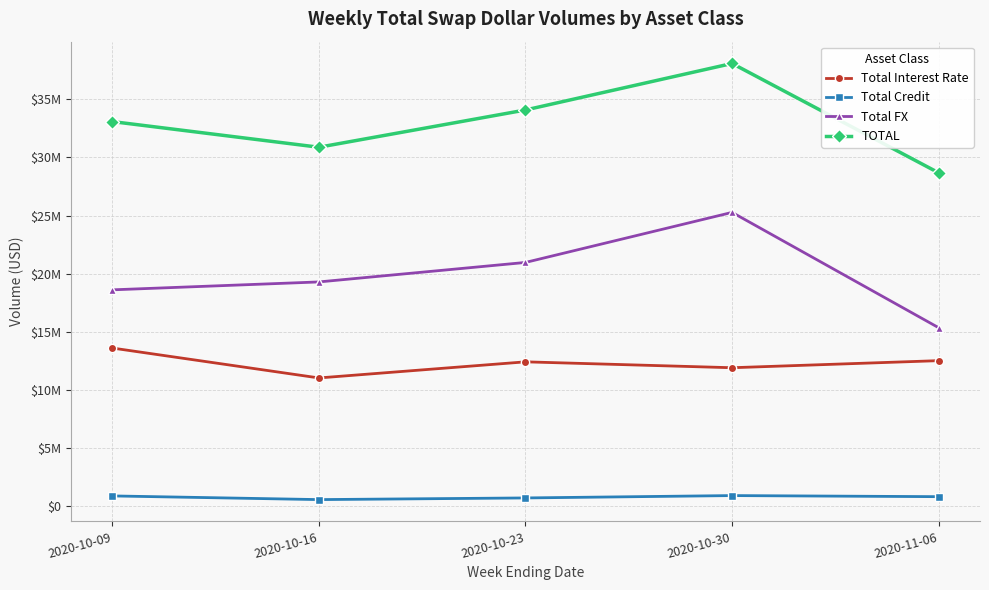

What position from the left is 2020-10-09?

1